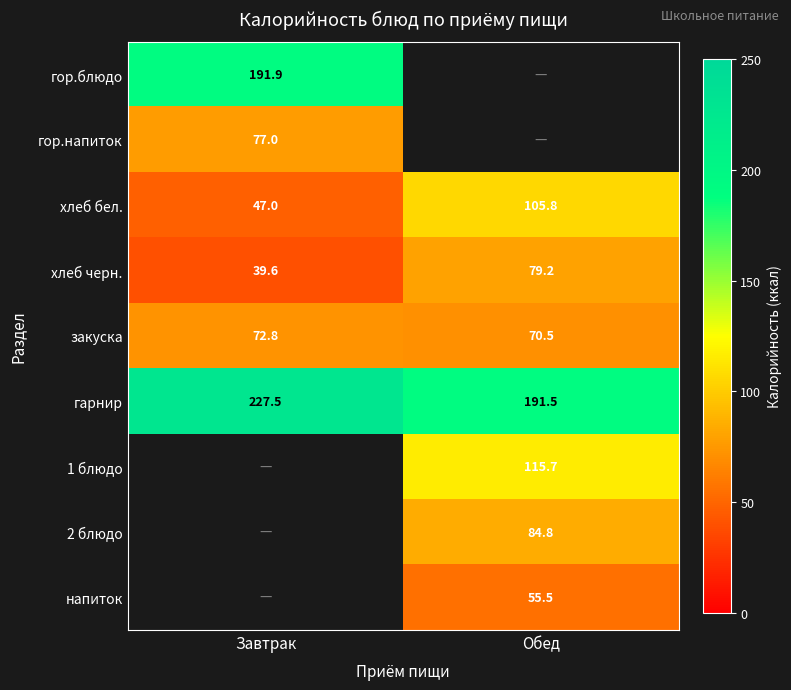

List the labels in order of хлеб черн. value, smallest first.

Завтрак, Обед